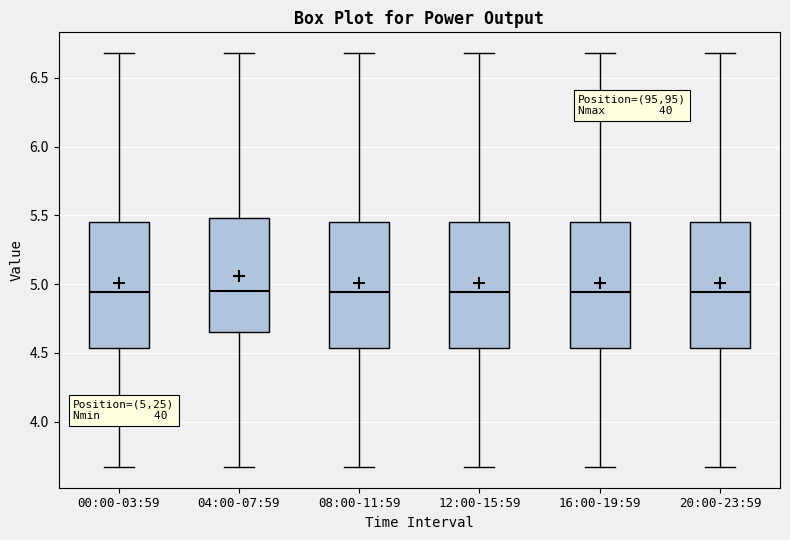

Where is the upper edge of the box for 12:00-15:59 on the y-axis? The values are not printed on the chart, so give them approximately, as read against the axis.

5.45